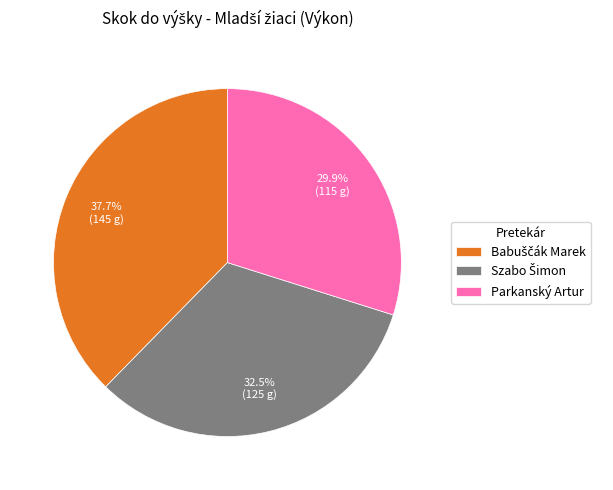

Which slice is the smallest?

Parkanský Artur